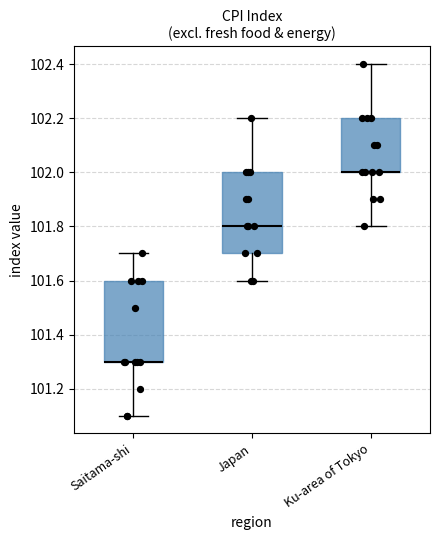

Where is the upper edge of the box for Saitama-shi on the y-axis? The values are not printed on the chart, so give them approximately, as read against the axis.

101.6